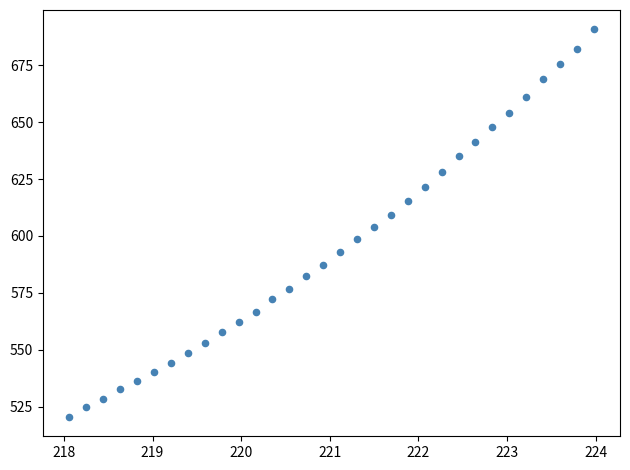

What is the range of X values (max minus min)?

5.9